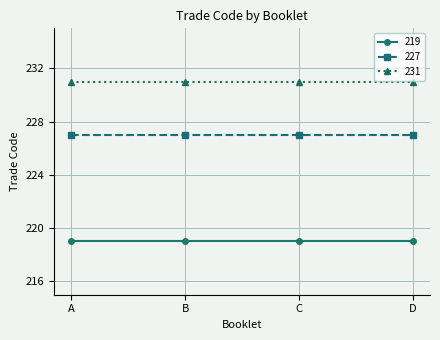

True or false: 231 and 227 cross at least once.

False